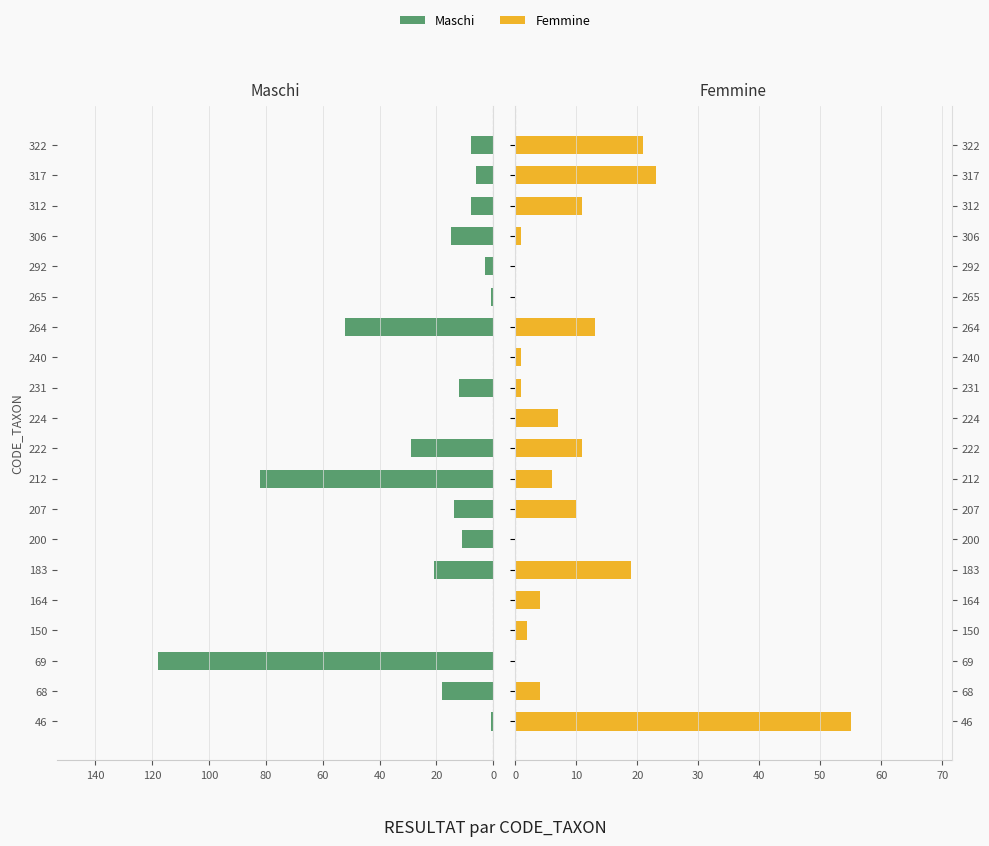

Is it true that Femmine equals 37 at 69?

False